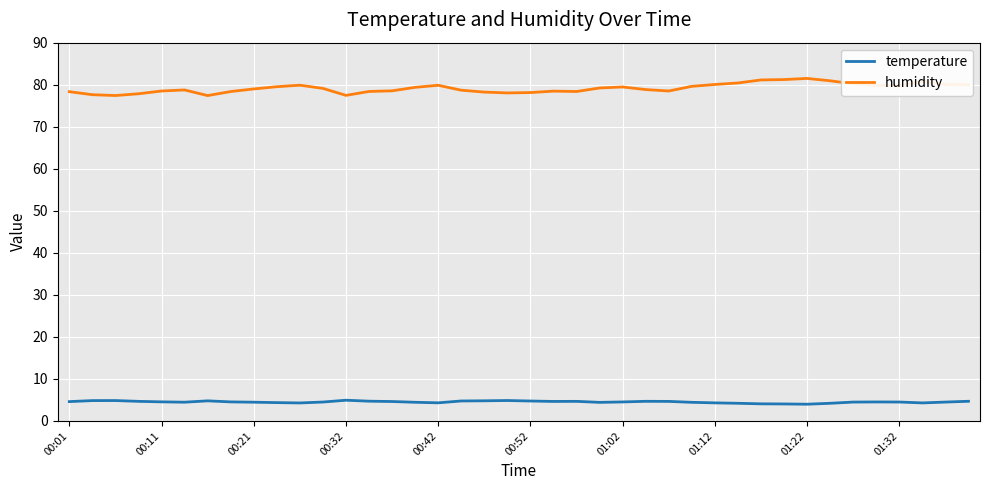

How many lines are shown in the chart?

2